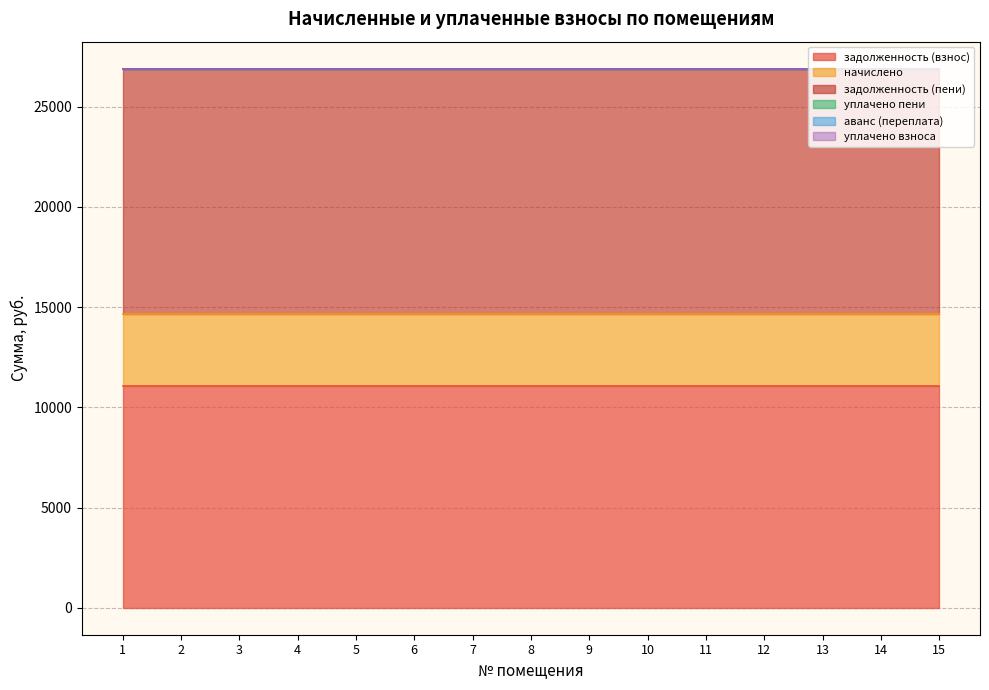

Where is задолженность (взнос) nearest to the value 11050?

1